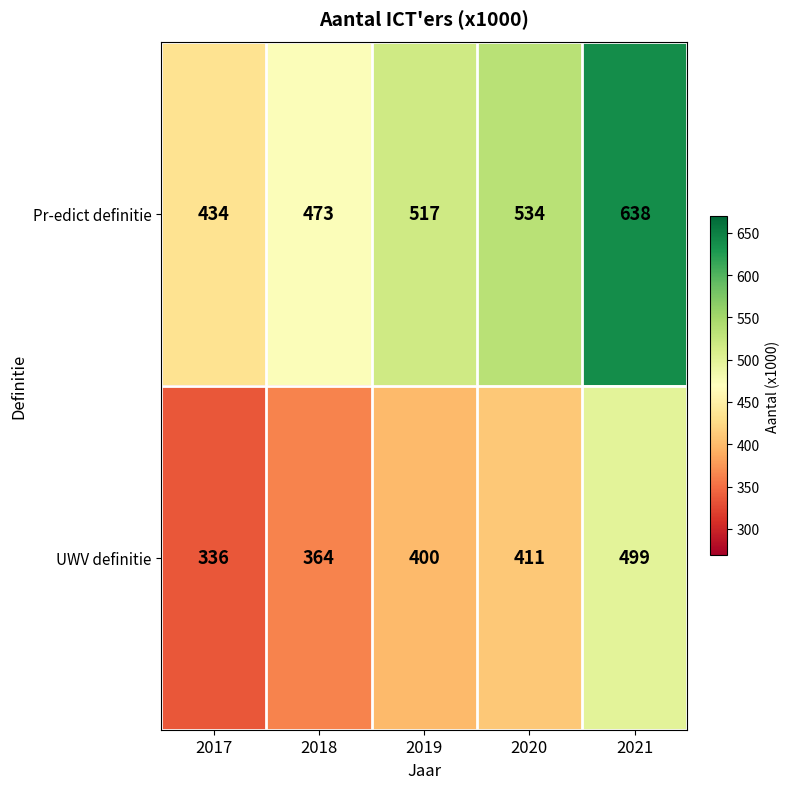

List the series in order of their overall mean, lowest first.

UWV definitie, Pr-edict definitie